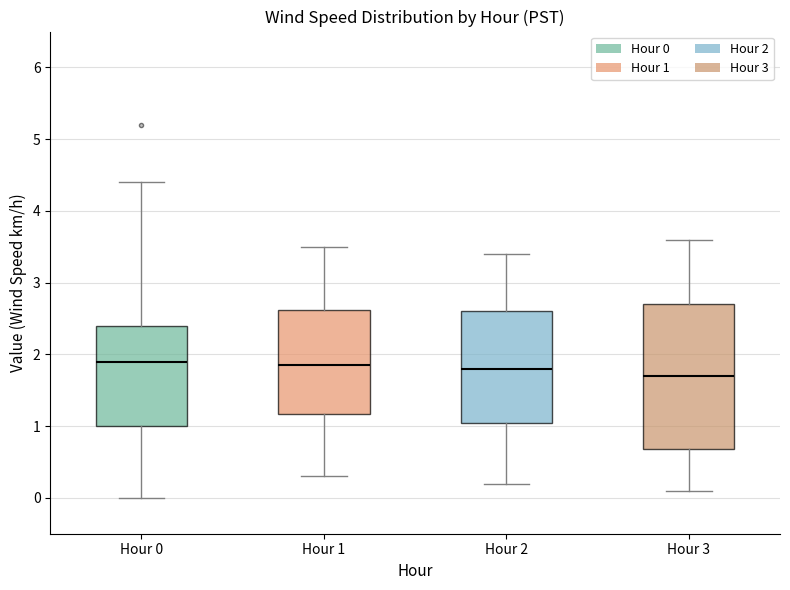

Reading left to right, read every box against the y-axis: the position of its median line, the range the box covers, and the ends of its whiskers. The values are not printed on the chart, so give them approximately, as read against the axis.

Hour 0: median 1.9, box 1.0 to 2.4, whiskers 0.0 to 4.4
Hour 1: median 1.9, box 1.2 to 2.6, whiskers 0.3 to 3.5
Hour 2: median 1.8, box 1.1 to 2.6, whiskers 0.2 to 3.4
Hour 3: median 1.7, box 0.7 to 2.7, whiskers 0.1 to 3.6